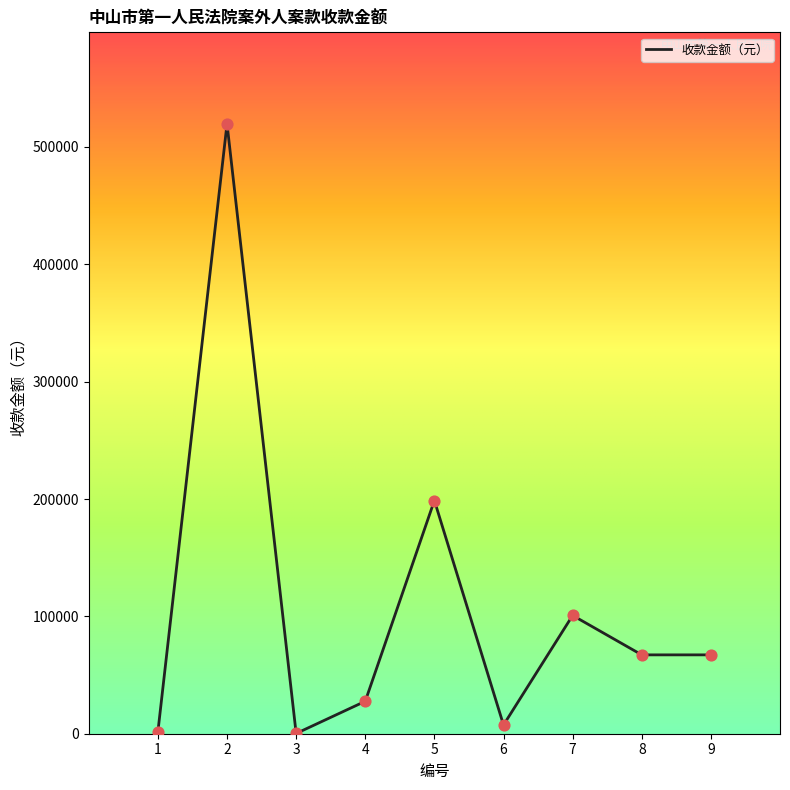

Between 8 and 3, which is larger?

8